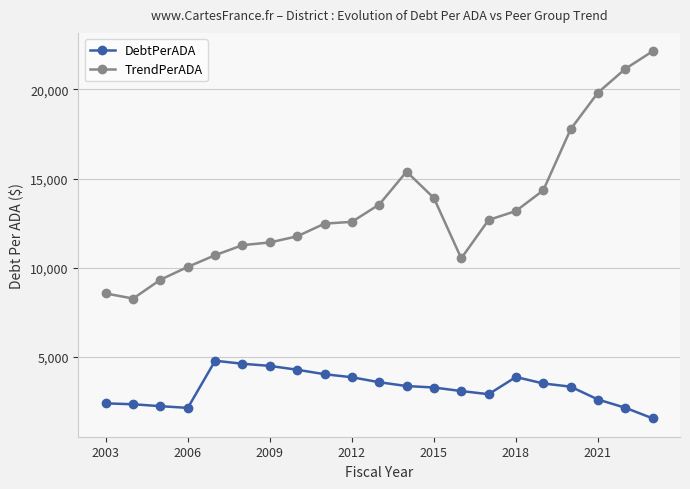

True or false: DebtPerADA and TrendPerADA intersect in this chart.

False